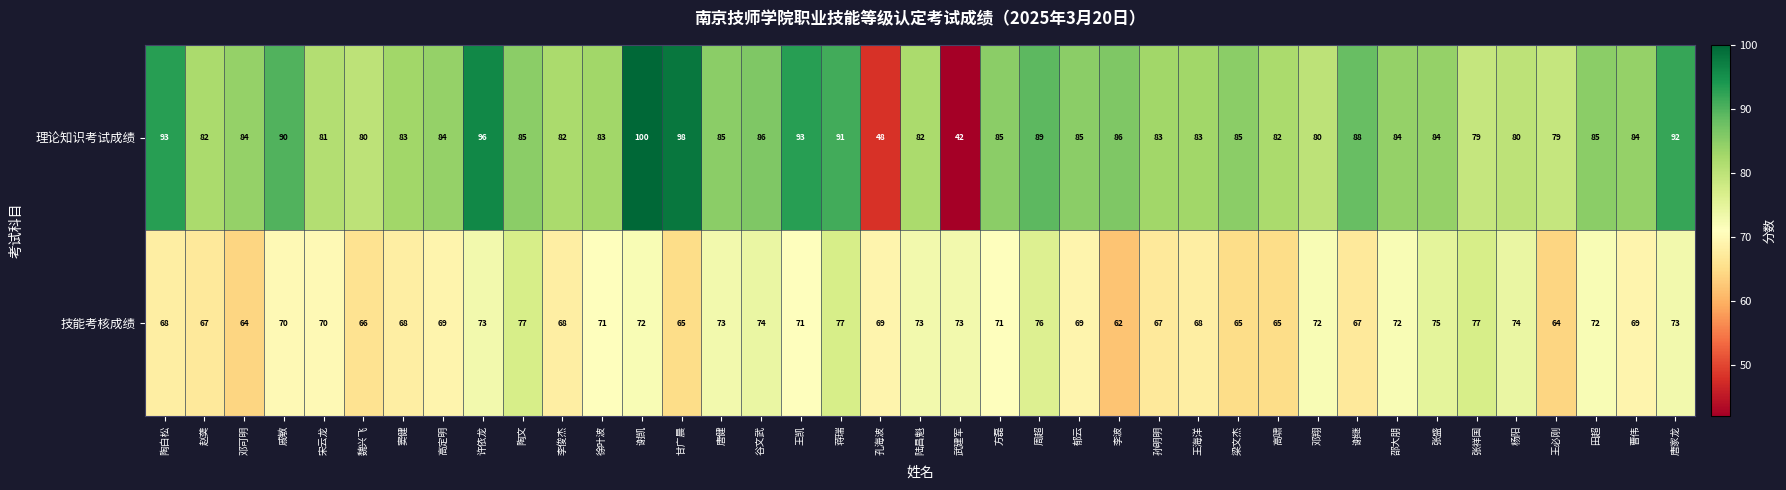

Rank the series by their maximum value, from lowest to highest.

技能考核成绩, 理论知识考试成绩